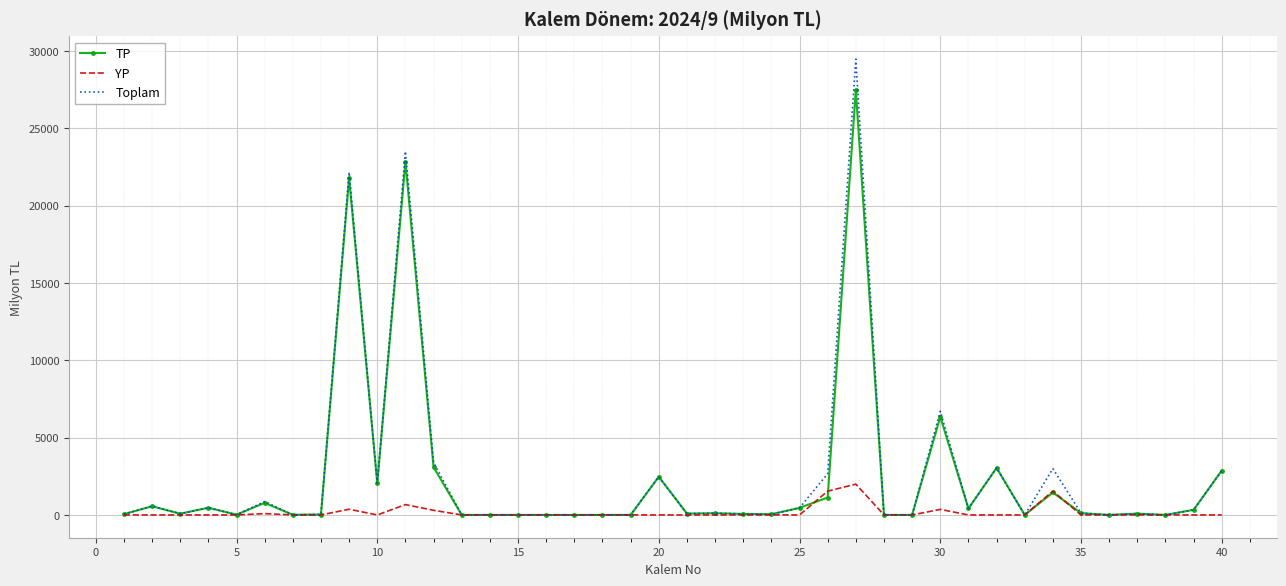

What is the difference between the second highest and second lowest values in the TP series?

22851